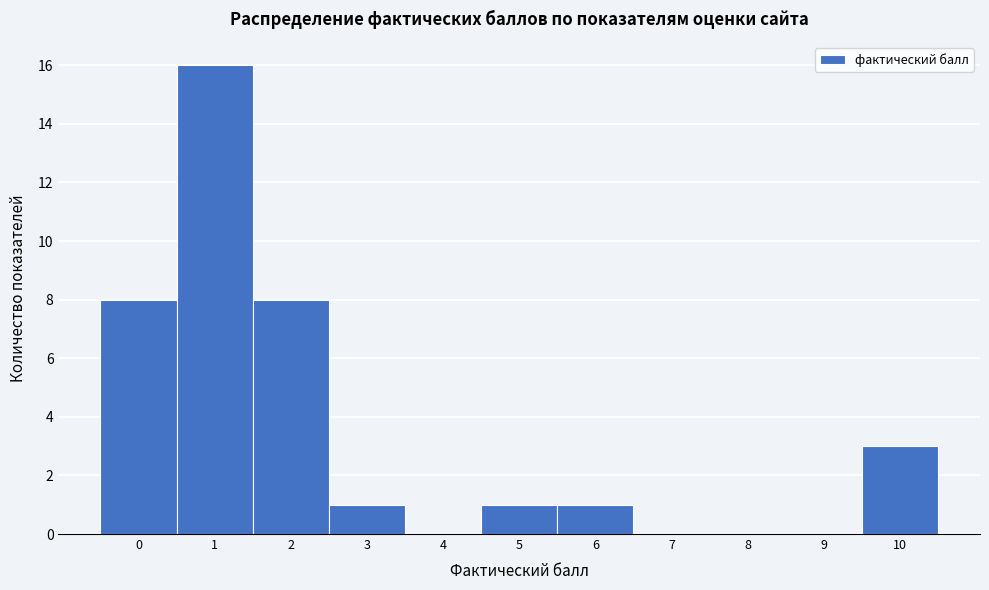

Reading left to right, transcribe all the data shown in this chart.

0=8	1=16	2=8	3=1	4=0	5=1	6=1	7=0	8=0	9=0	10=3